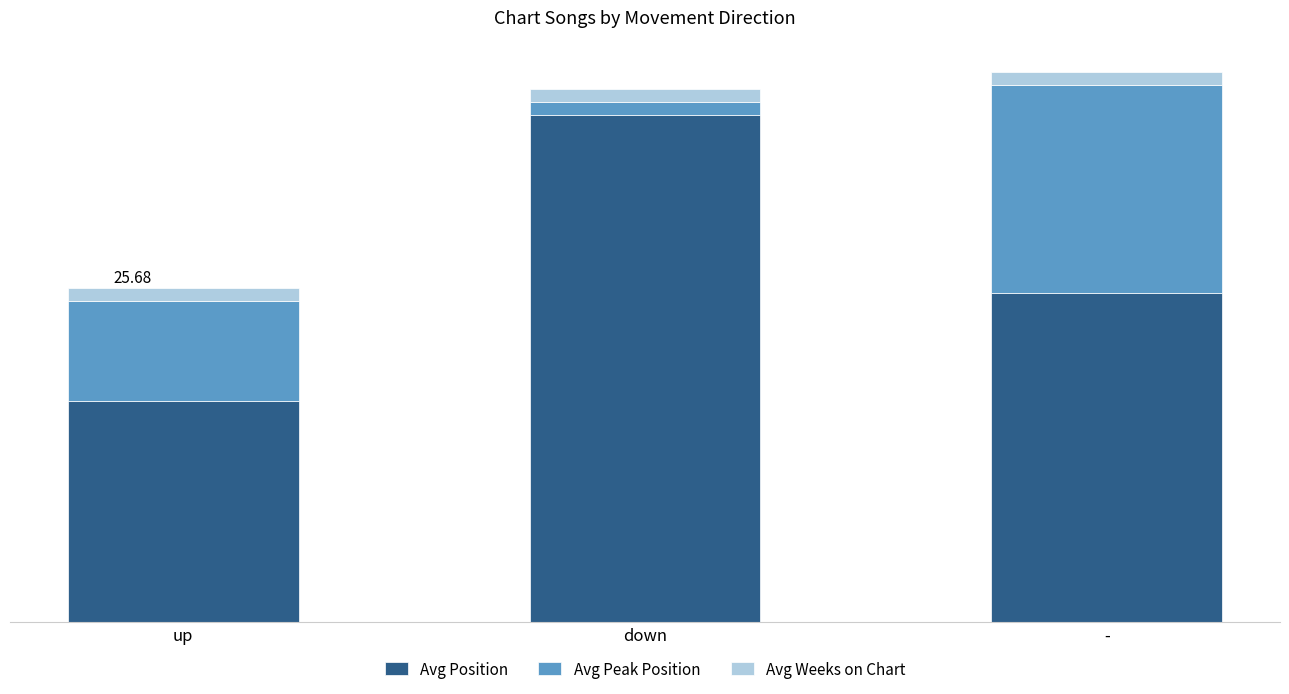

True or false: Avg Weeks on Chart has a value of 0.4 at up.

False